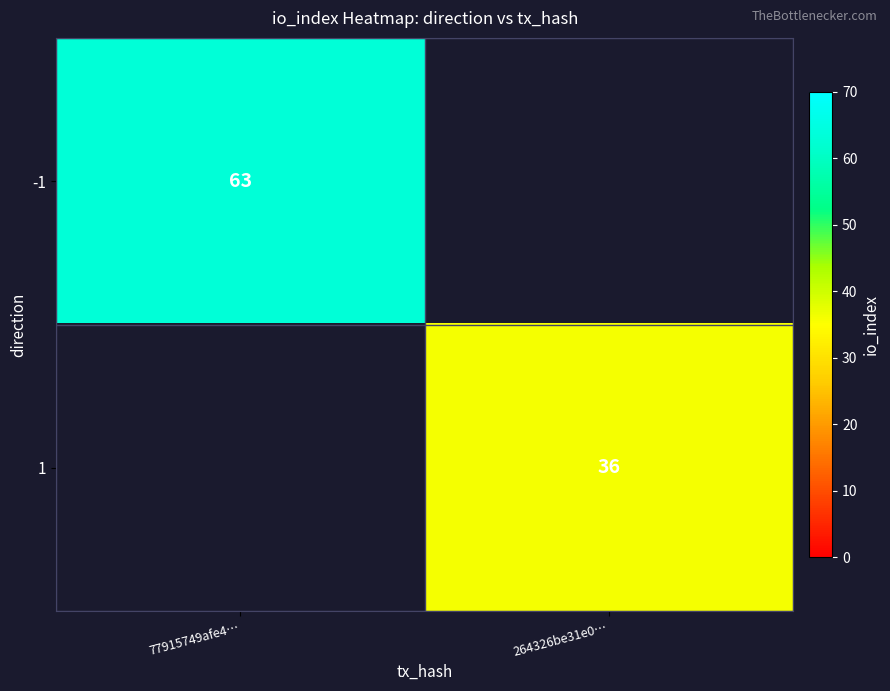

Which category has the highest value across all series?

77915749afe4…